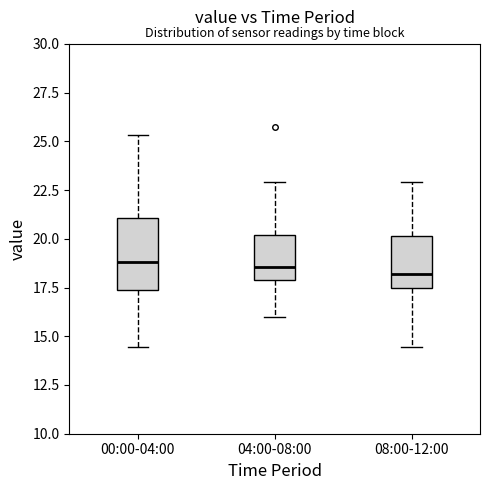

Where is the upper edge of the box for 08:00-12:00 on the y-axis? The values are not printed on the chart, so give them approximately, as read against the axis.

20.0